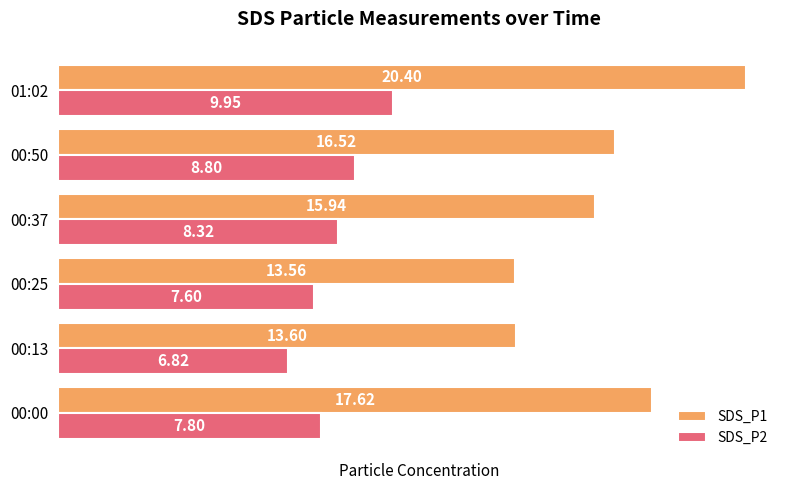

What is the difference between the SDS_P1 values at 01:02 and 00:00?

2.8